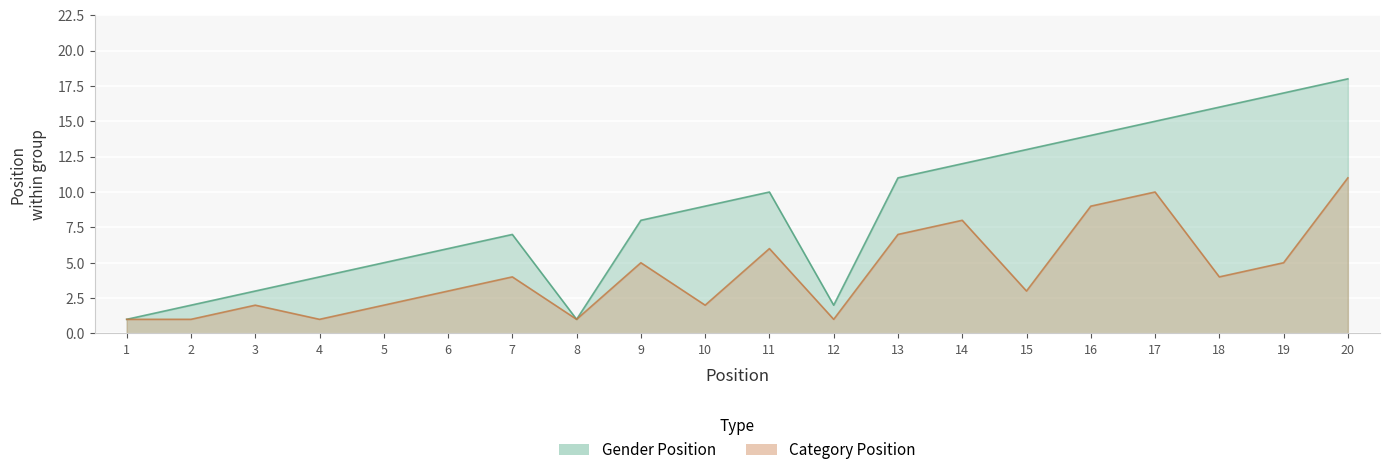

Is it true that Category Position equals 2 at 13?

False